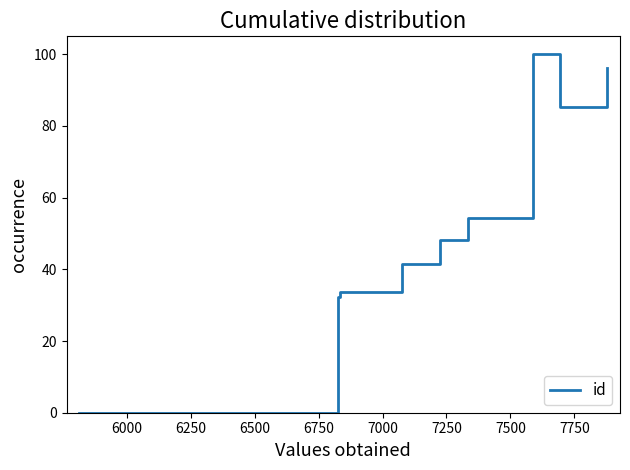

True or false: there are more than 1 points higher than both neighbors.

False